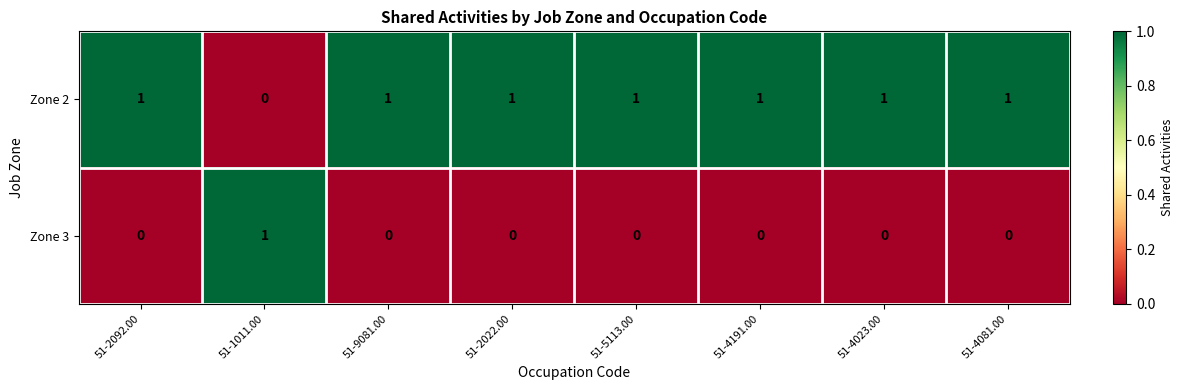

At 51-1011.00, list the series in order from largest to smallest.

Zone 3, Zone 2